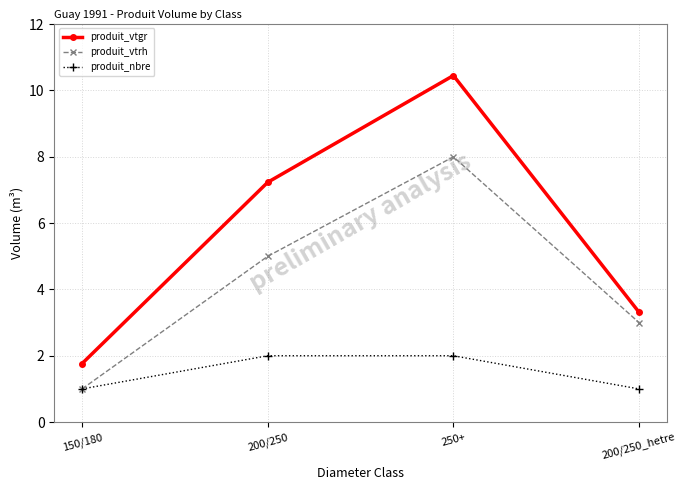

True or false: produit_vtgr and produit_vtrh intersect in this chart.

False